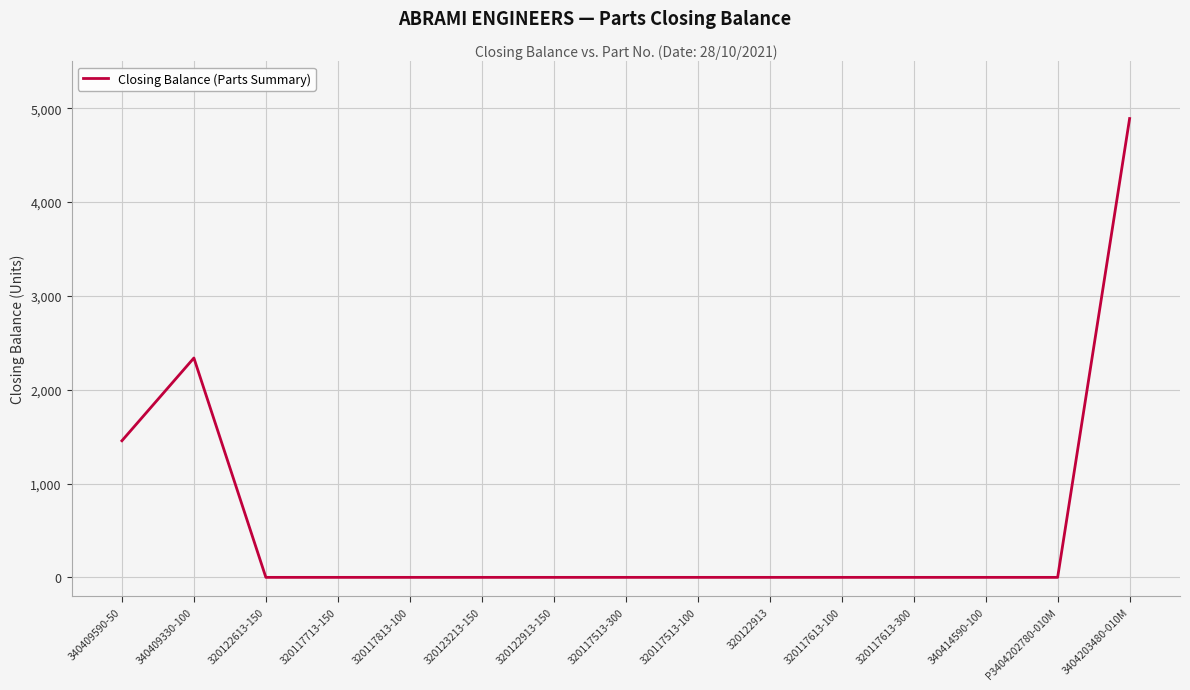

Reading left to right, transcribe all the data shown in this chart.

1456	2338	0	0	0	0	0	0	0	0	0	0	0	0	4890